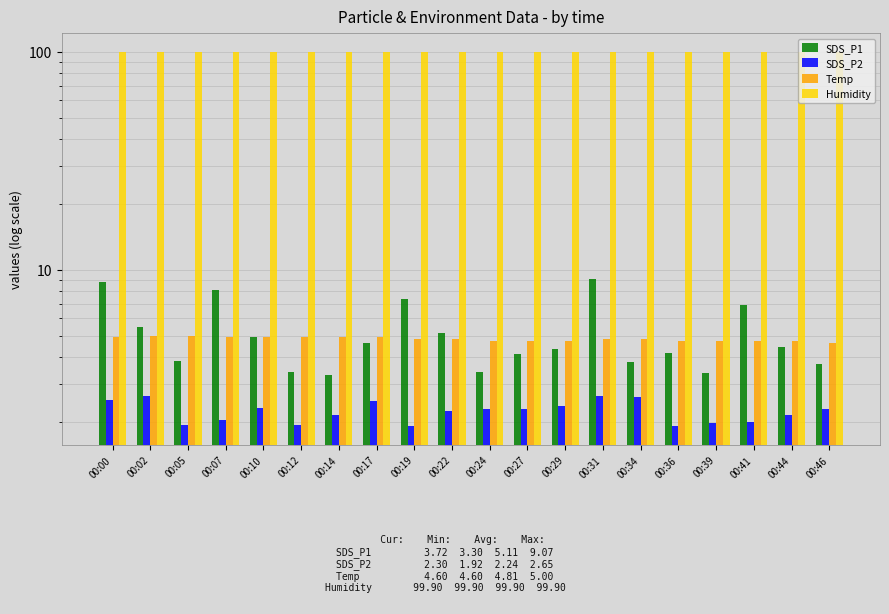

Is the value of Humidity at 00:17 greater than the value of SDS_P1 at 00:41?

Yes